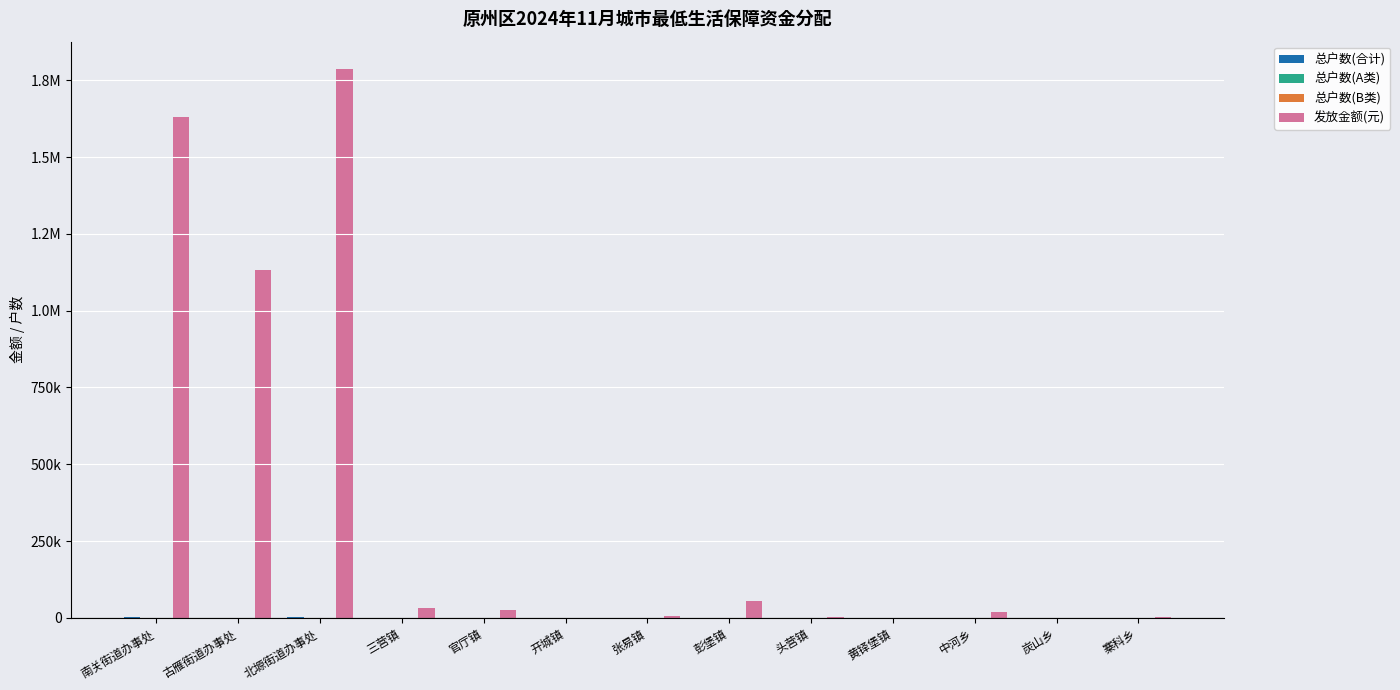

At which category is the sum across all series the highest?

北塬街道办事处